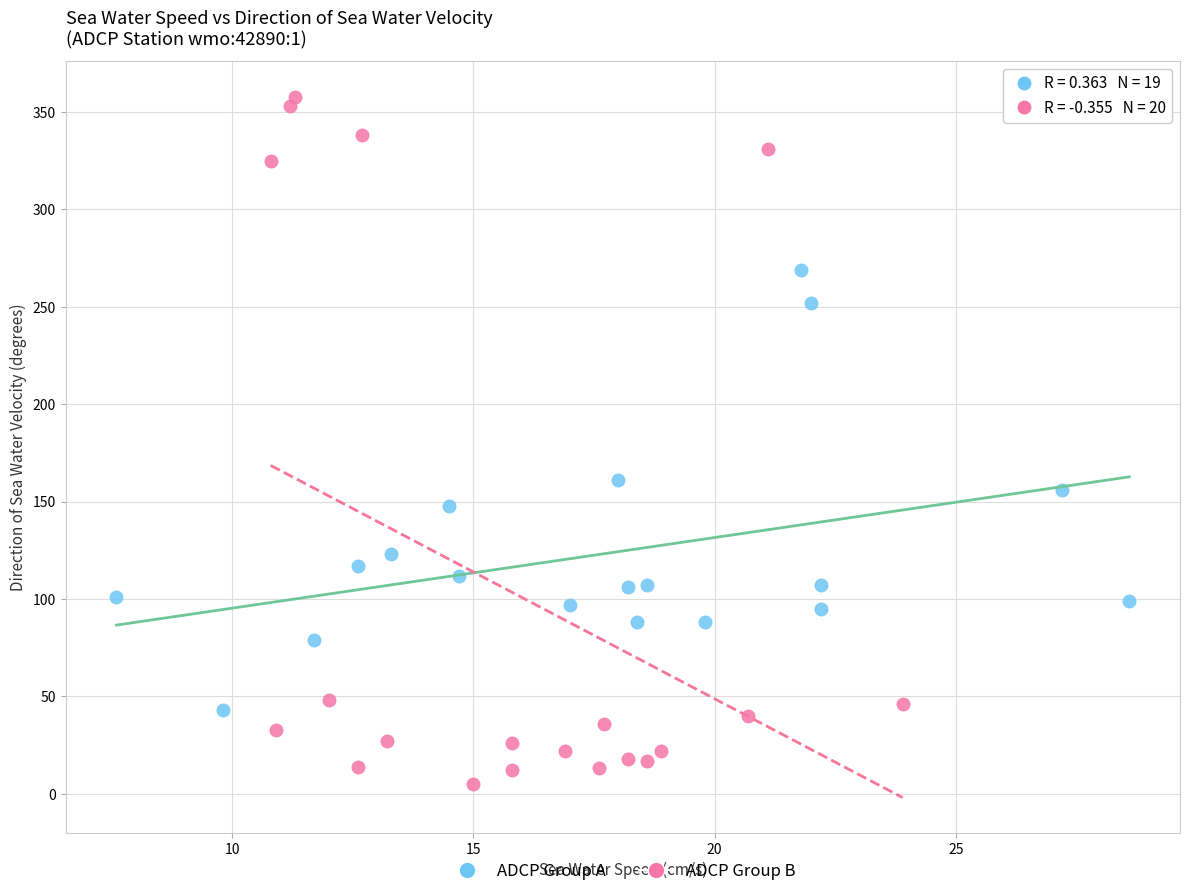

Which series has the largest Y range (max minus min)?

ADCP Group B